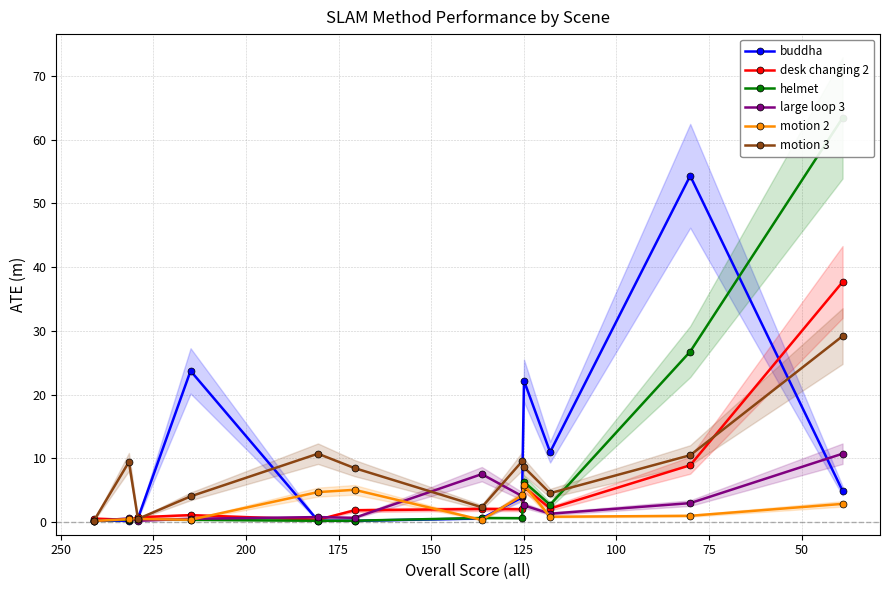

How many times do helmet and motion 3 cross each other?

2